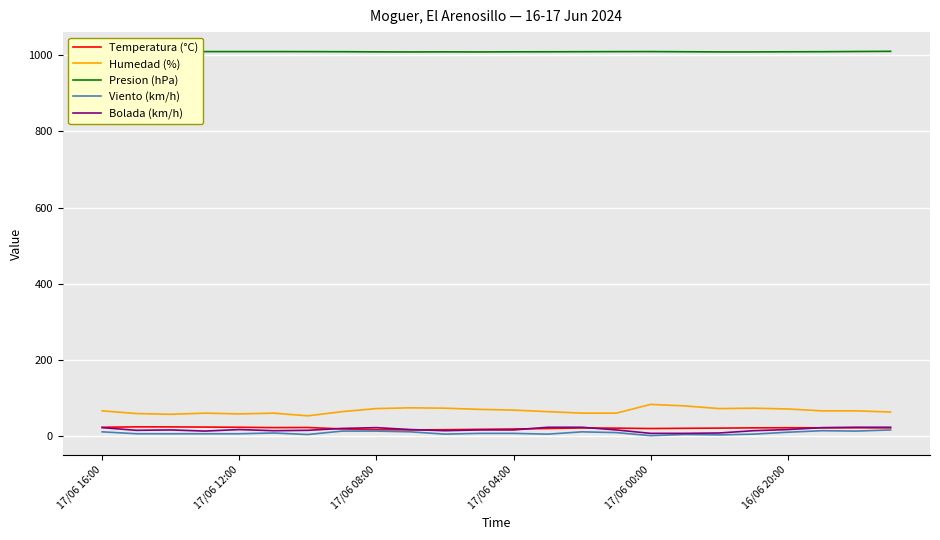

True or false: Viento (km/h) and Presion (hPa) cross at least once.

False